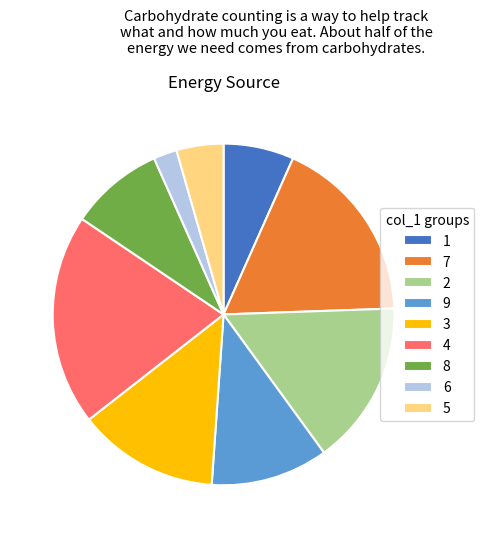

What is the smallest slice in the pie chart?

6